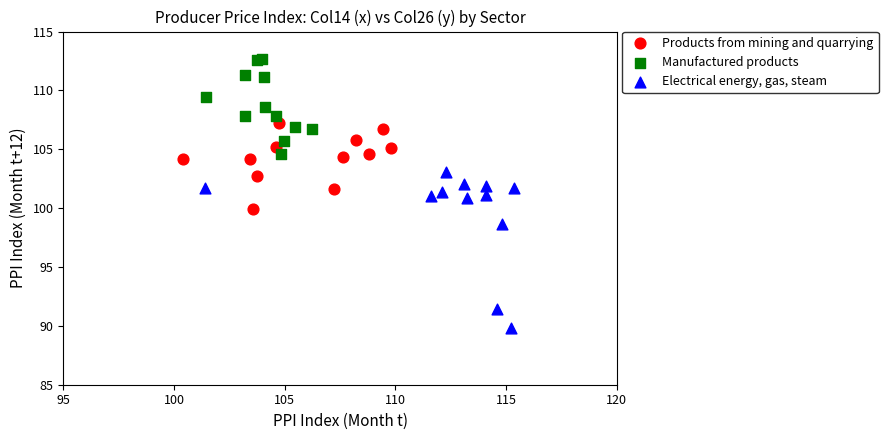

Which series reaches the minimum Y coordinate?

Electrical energy, gas, steam